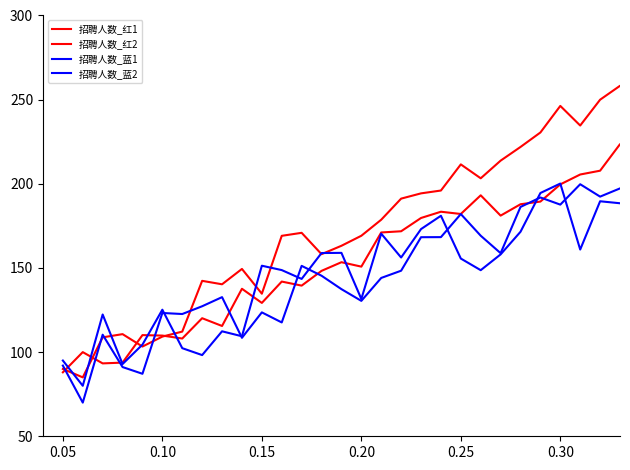

Which series ends up on top after the final intersection of 招聘人数_蓝1 and 招聘人数_红1?

招聘人数_红1